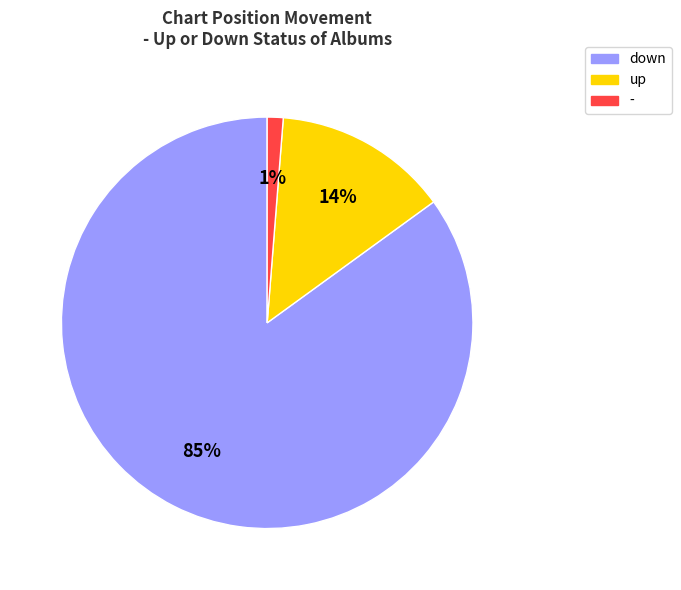

To the nearest percent, what is the difference between the up and down slice percentages?

71%